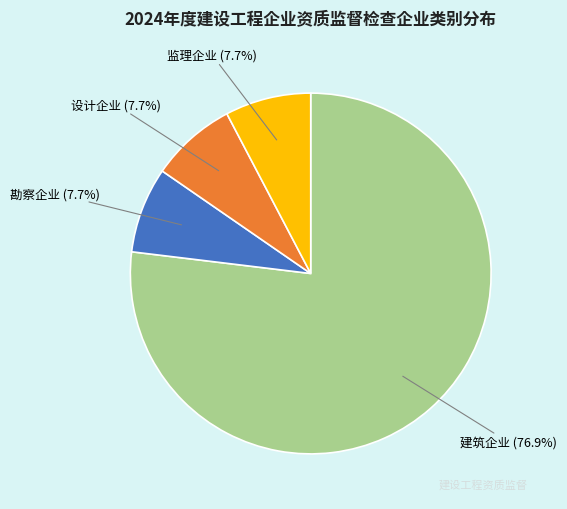

To the nearest percent, what is the average slice percentage?

25%